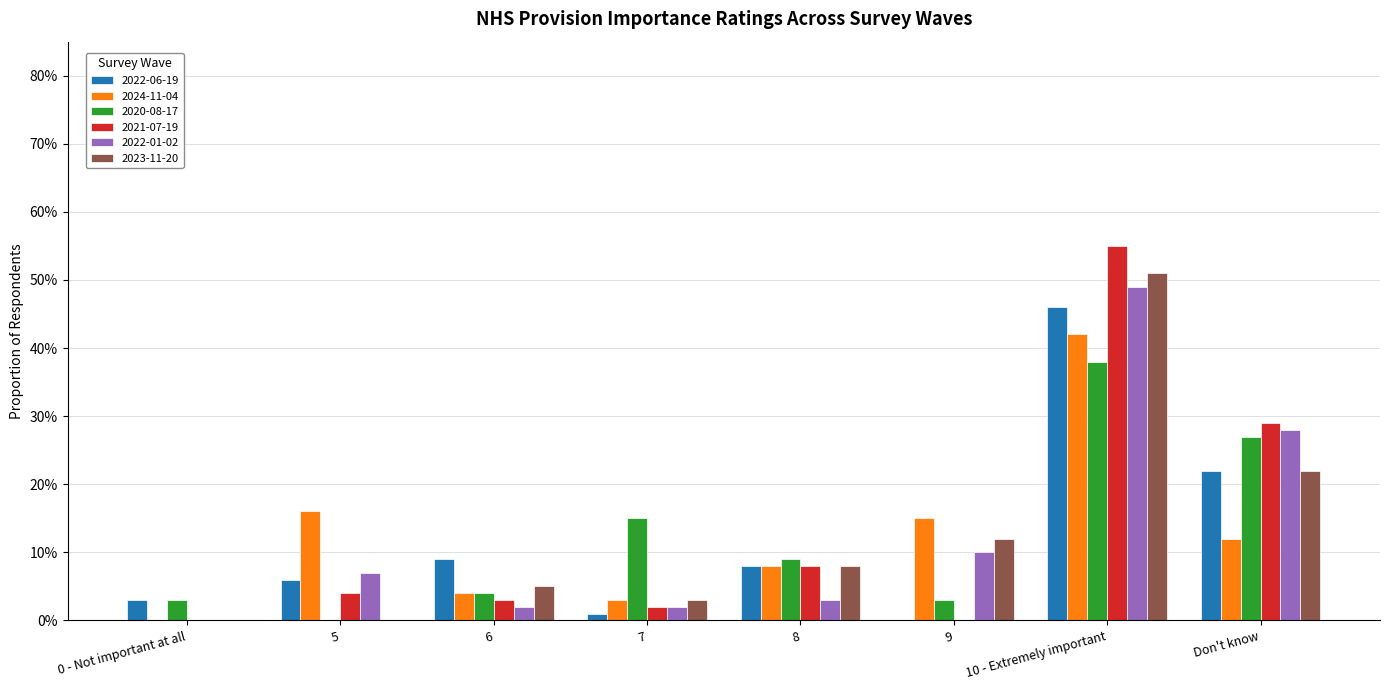

At which label does 2020-08-17 reach its peak?

10 - Extremely important